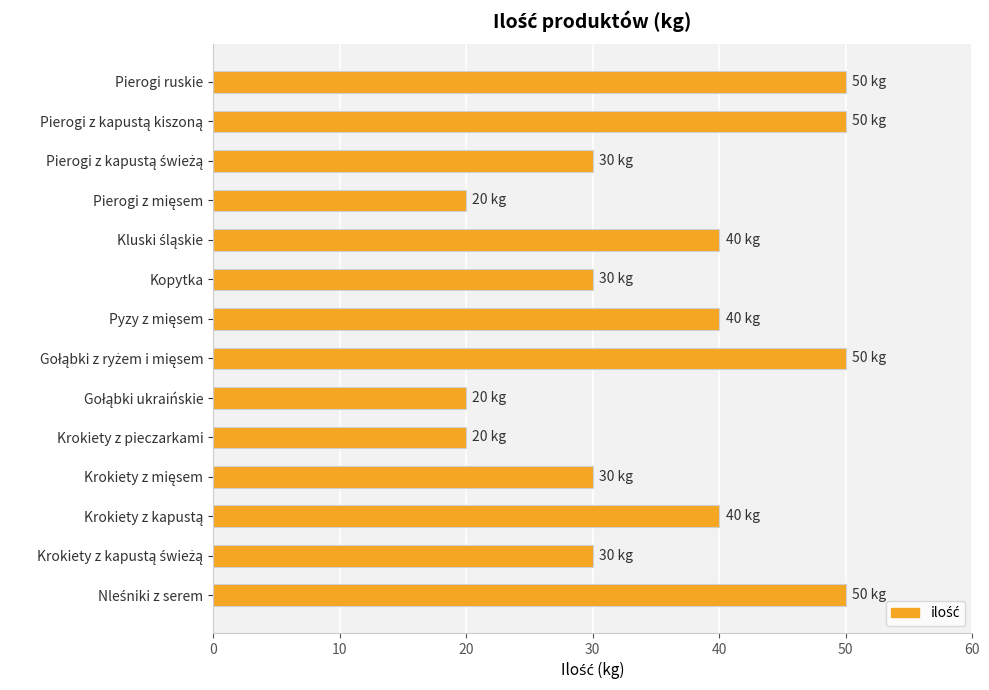

What is the value of the 11th bar from the top?

30